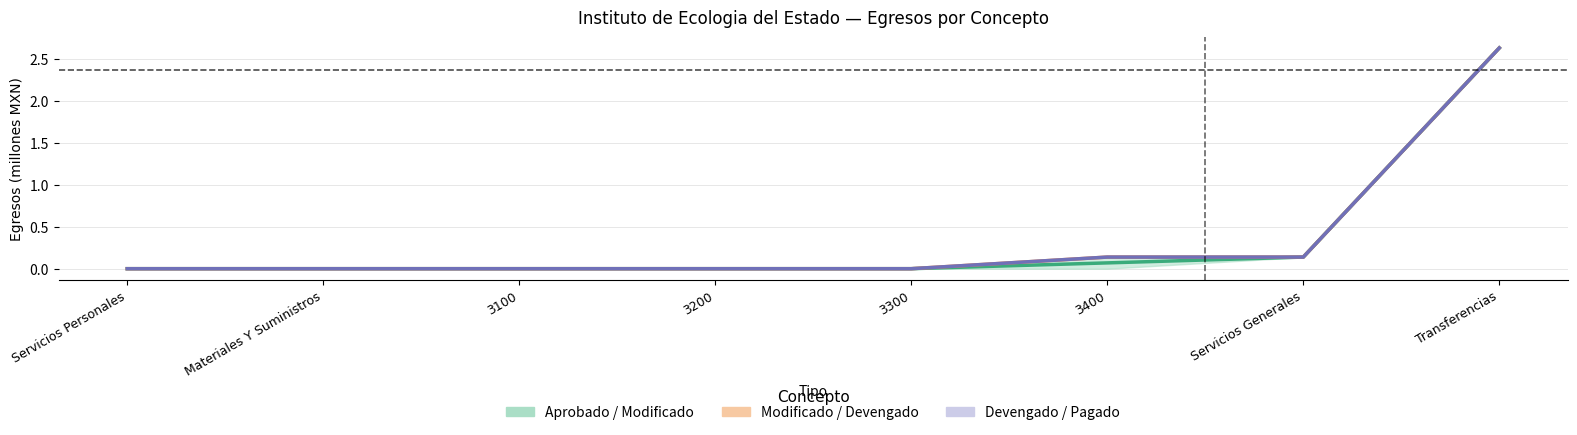

Which category has the lowest value in the Aprobado series?

Servicios Personales